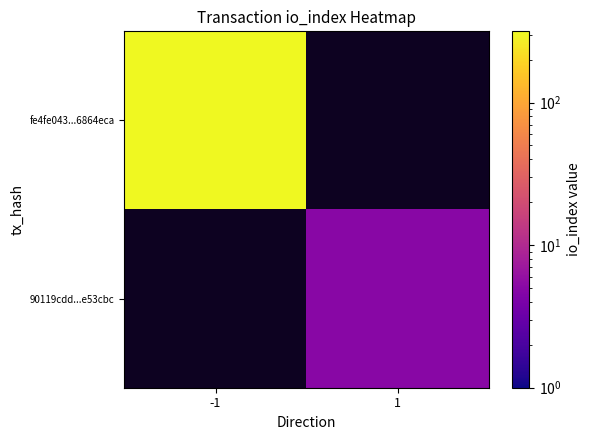

How many positive values does the fe4fe043...6864eca series have?

1